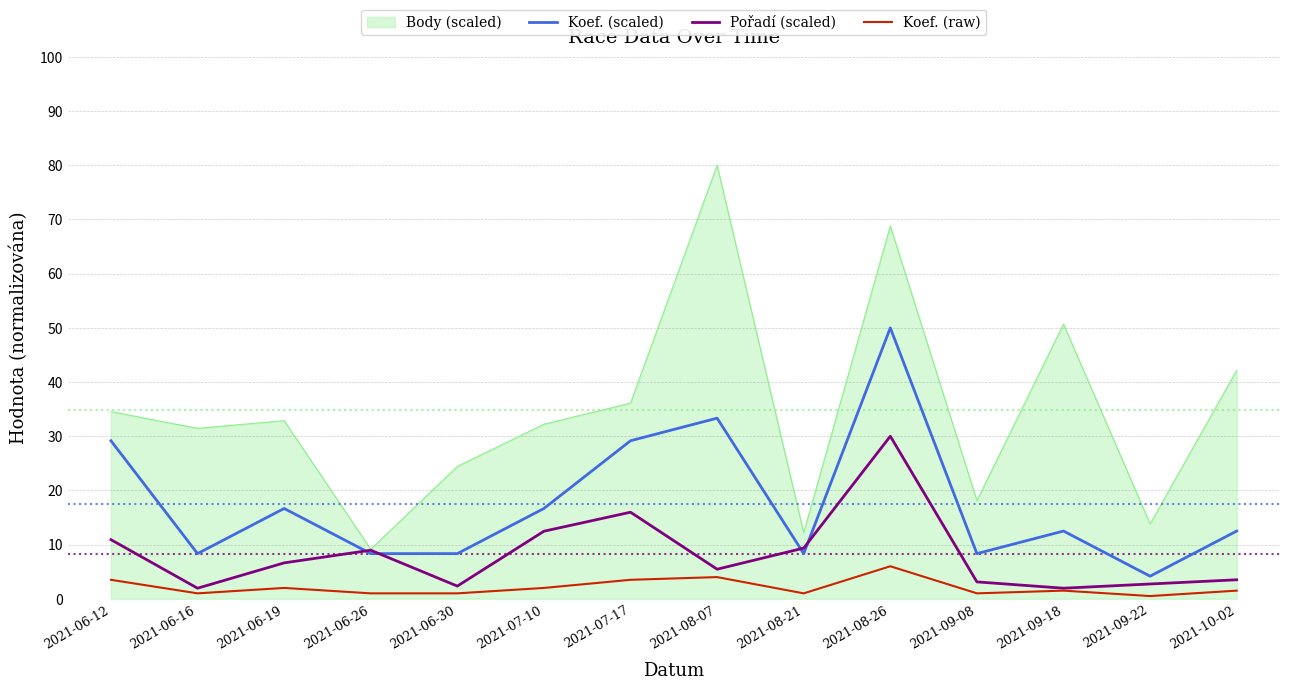

What is the maximum value shown in the chart?

80.0